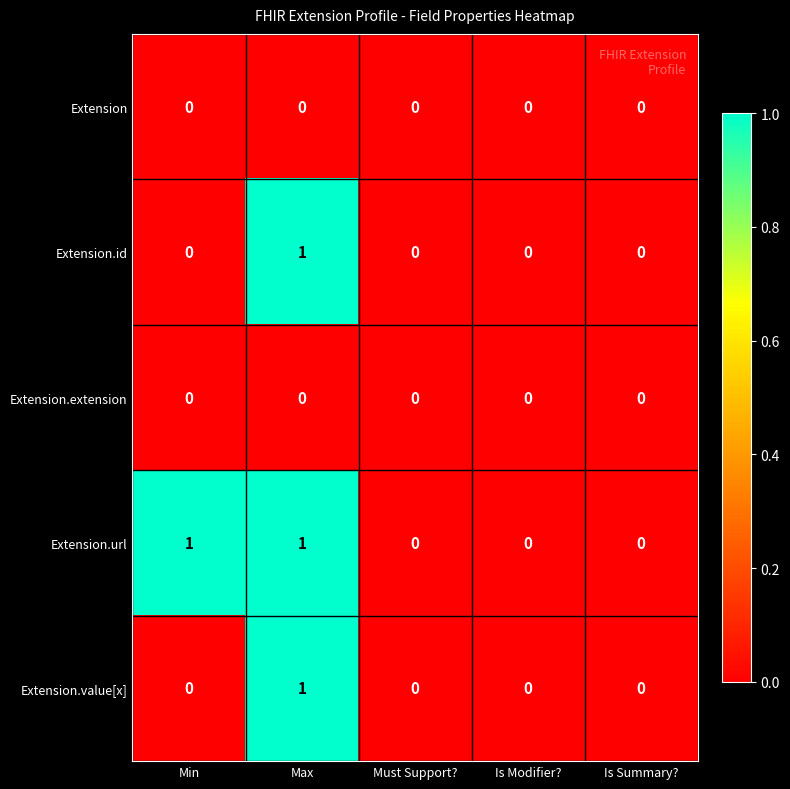

How many data points does each series have?

5